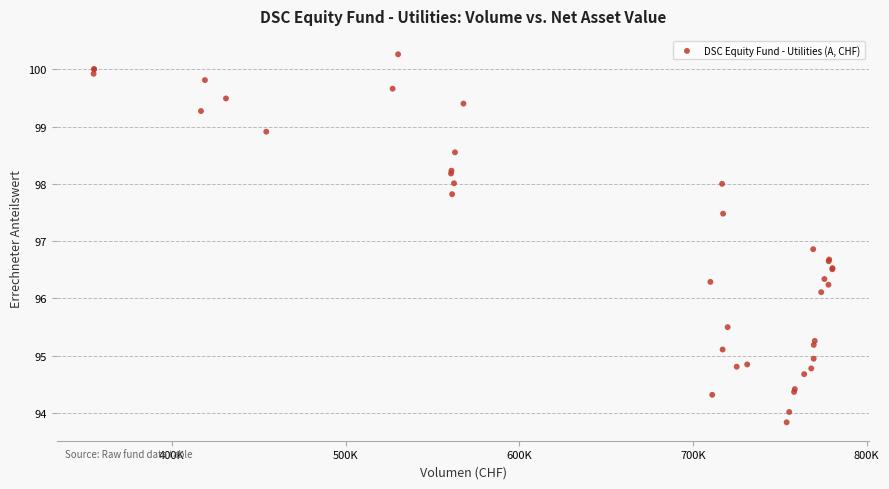

What Y value in the scatter plot is closest to 97?

96.9